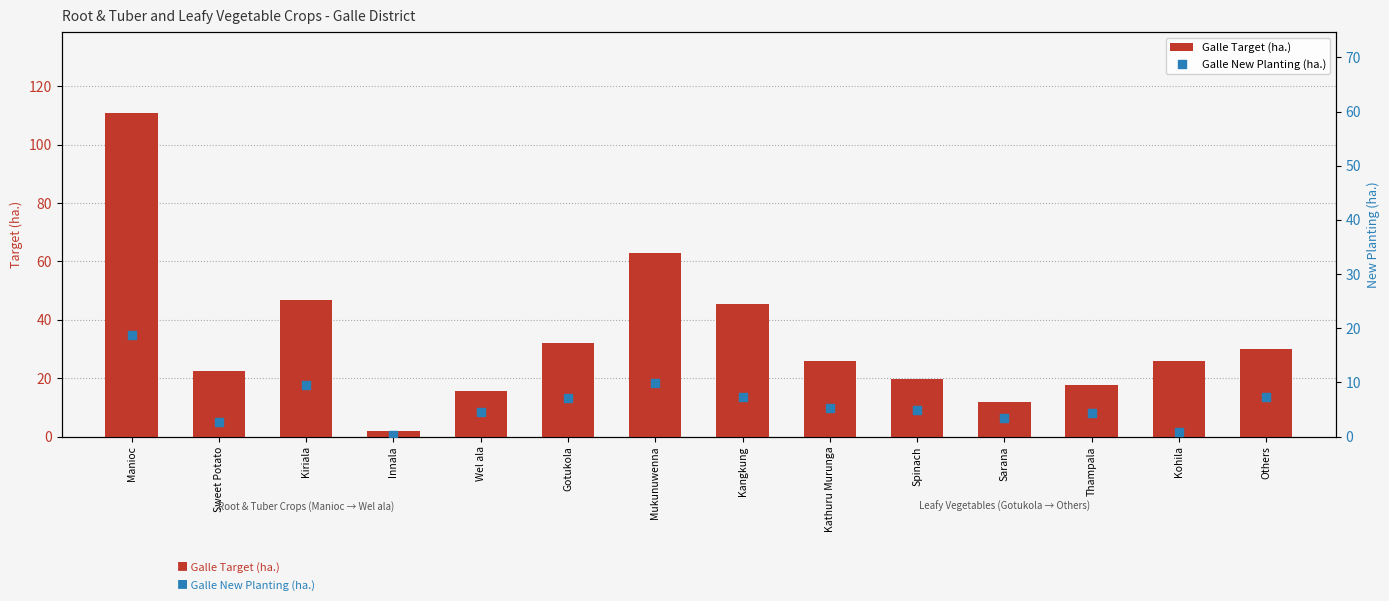

Which series has the largest total across all categories?

Galle Target (ha.)